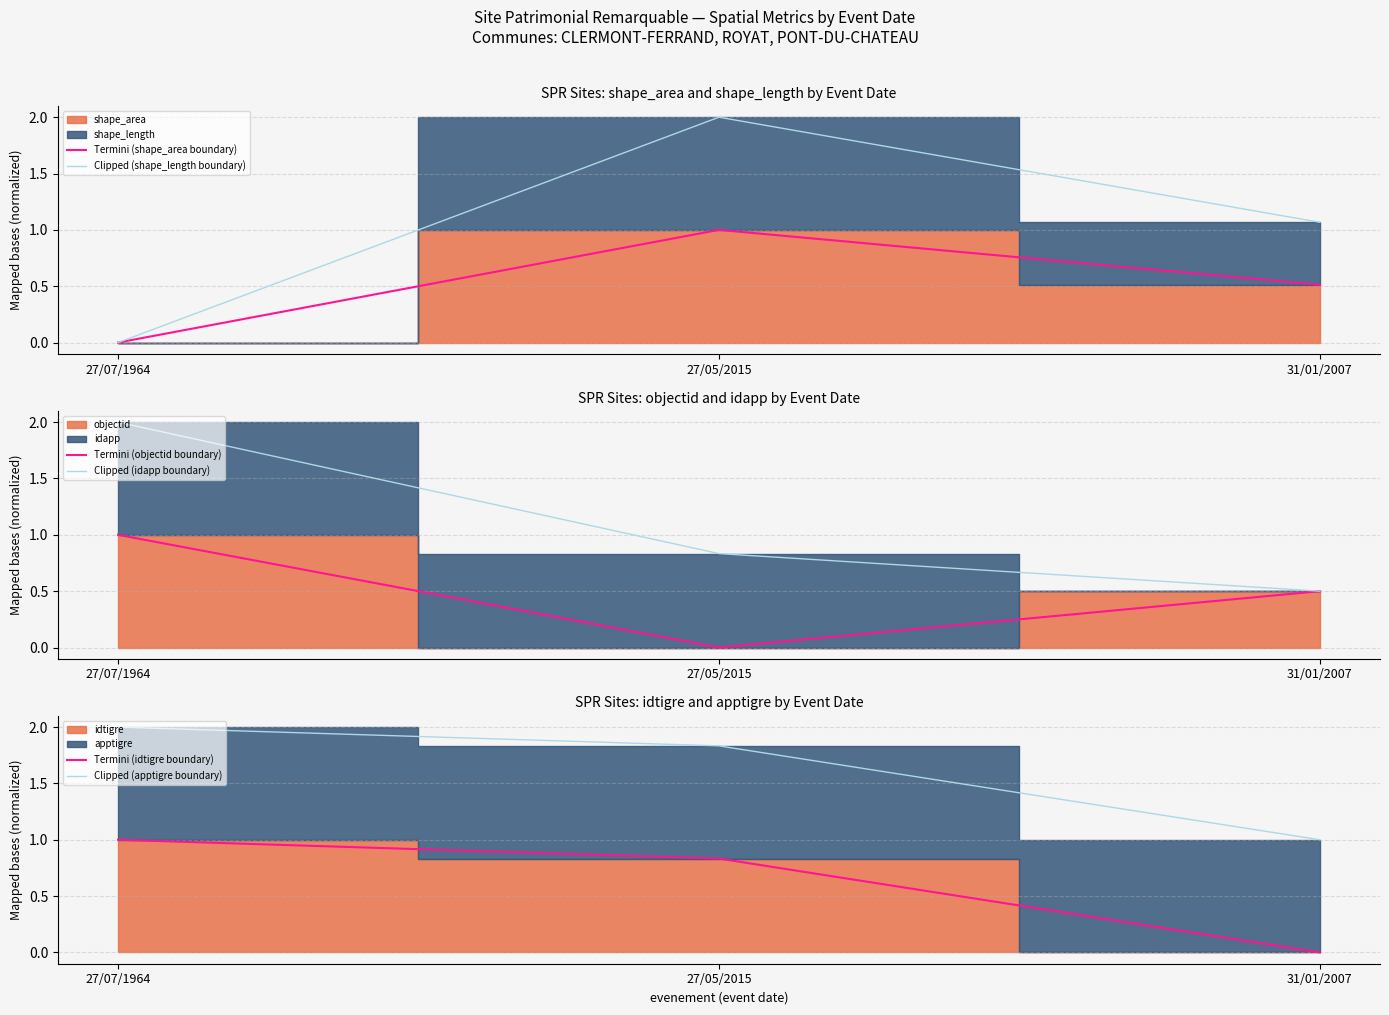

What is the difference between the Clipped (shape_length boundary) values at 27/07/1964 and 31/01/2007?

1.1